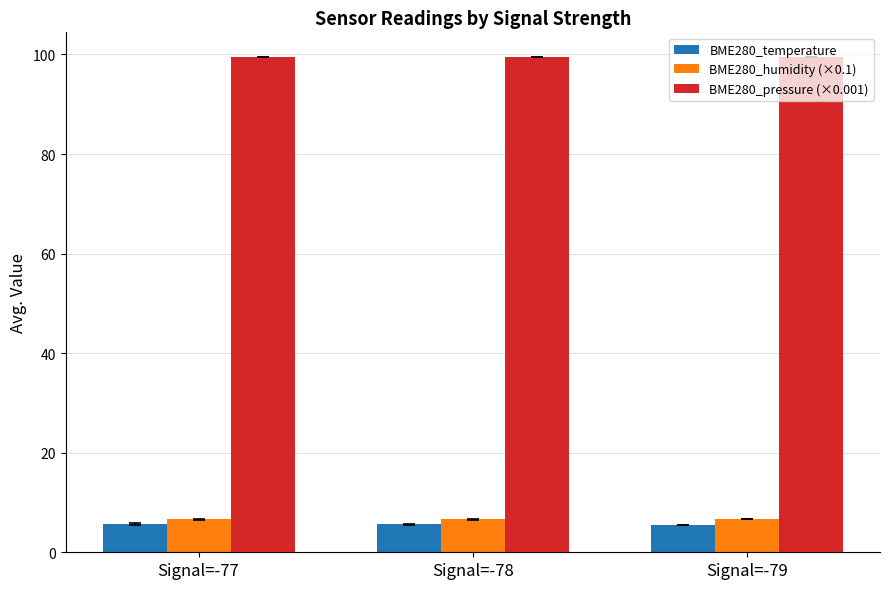

The BME280_pressure (×0.001) series shows 26.8 at Signal=-78. True or false?

False